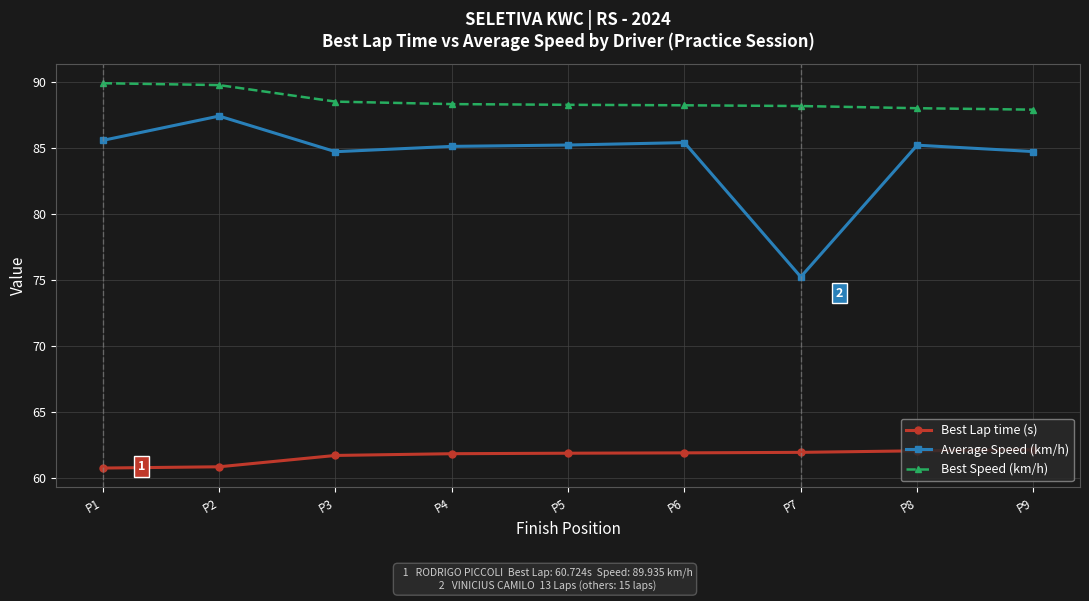

Is the value of Best Lap time (s) at P5 greater than the value of Average Speed (km/h) at P7?

No